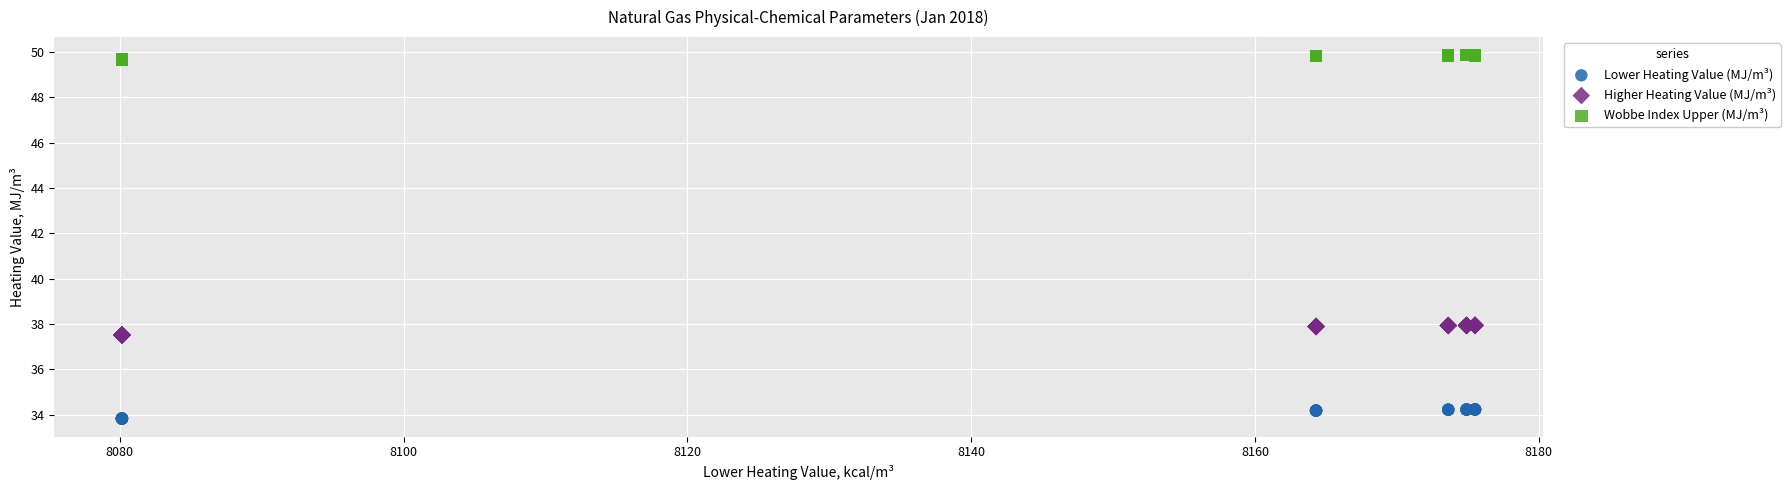

Which series has the widest spread of Y values?

Higher Heating Value (MJ/m³)